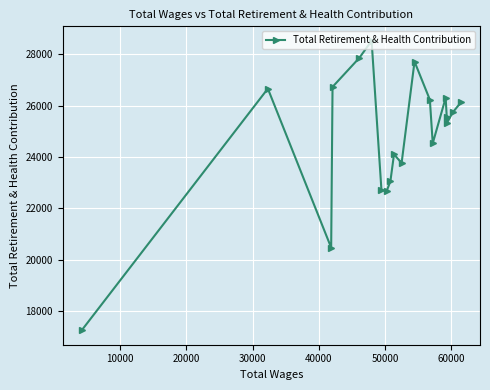

What is the maximum value shown in the chart?

28518